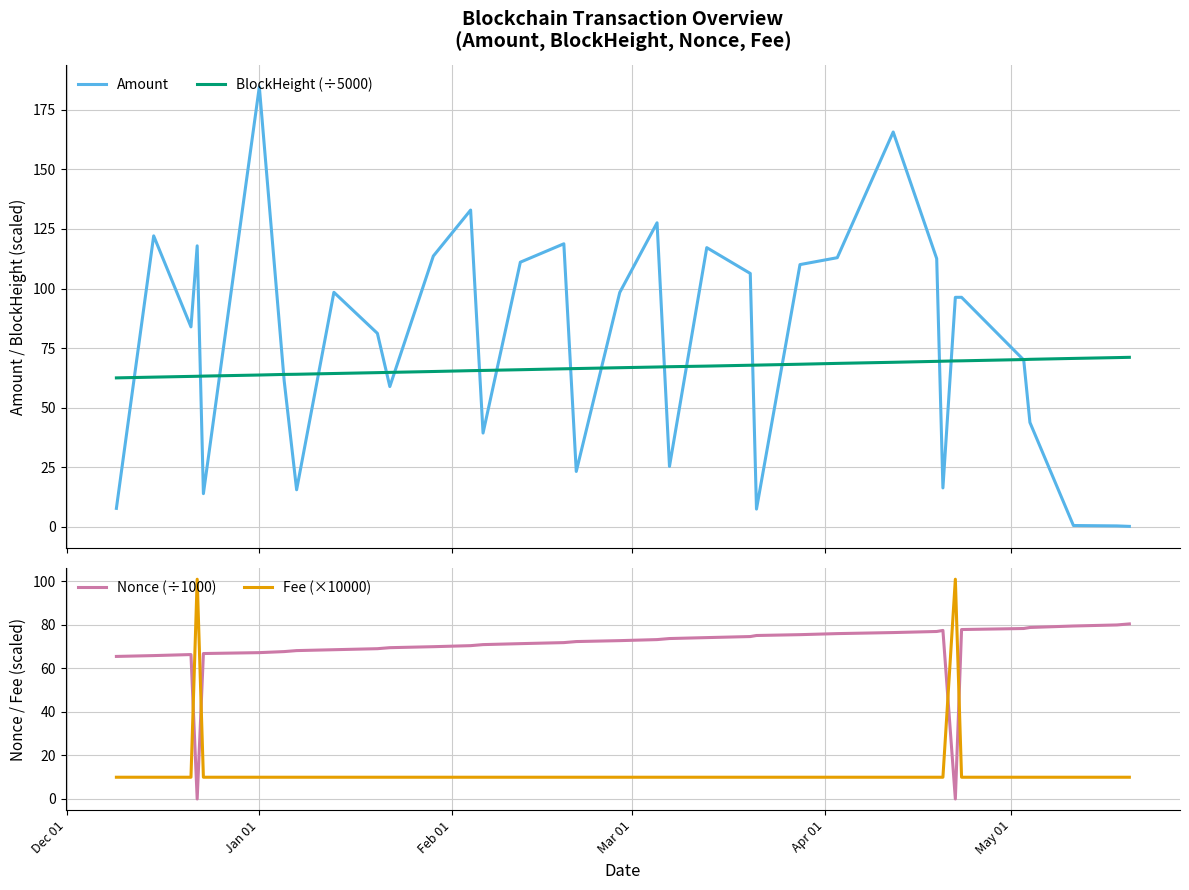

What is the maximum value for Fee (×10000)?

101.0